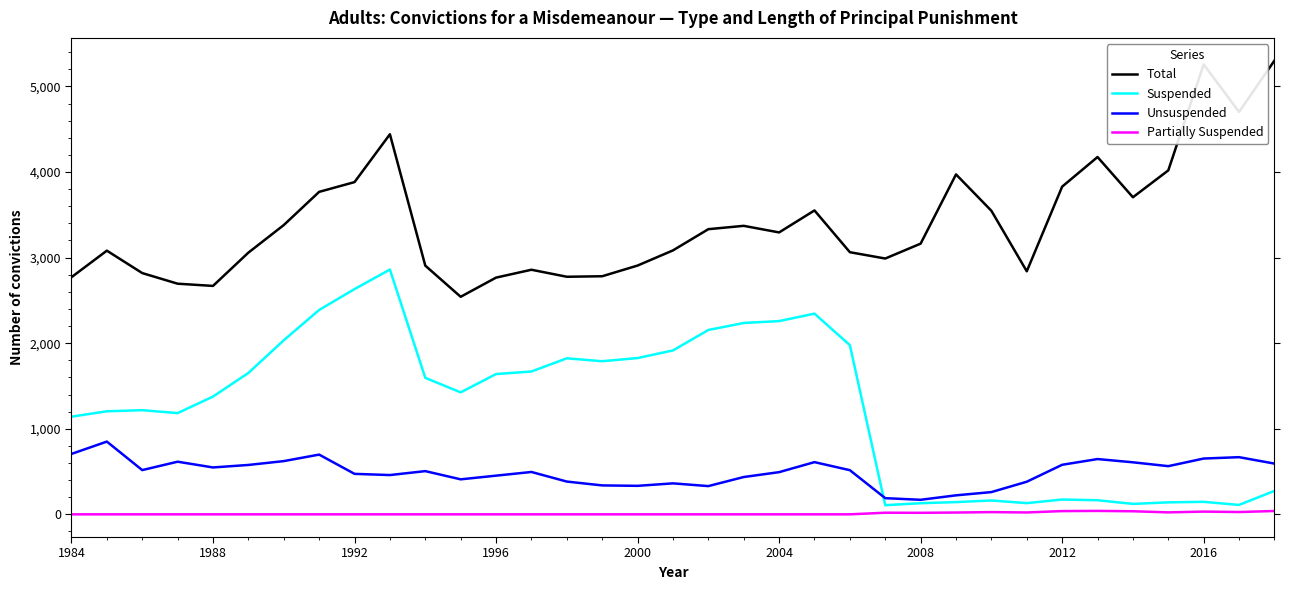

True or false: Total and Unsuspended intersect in this chart.

False